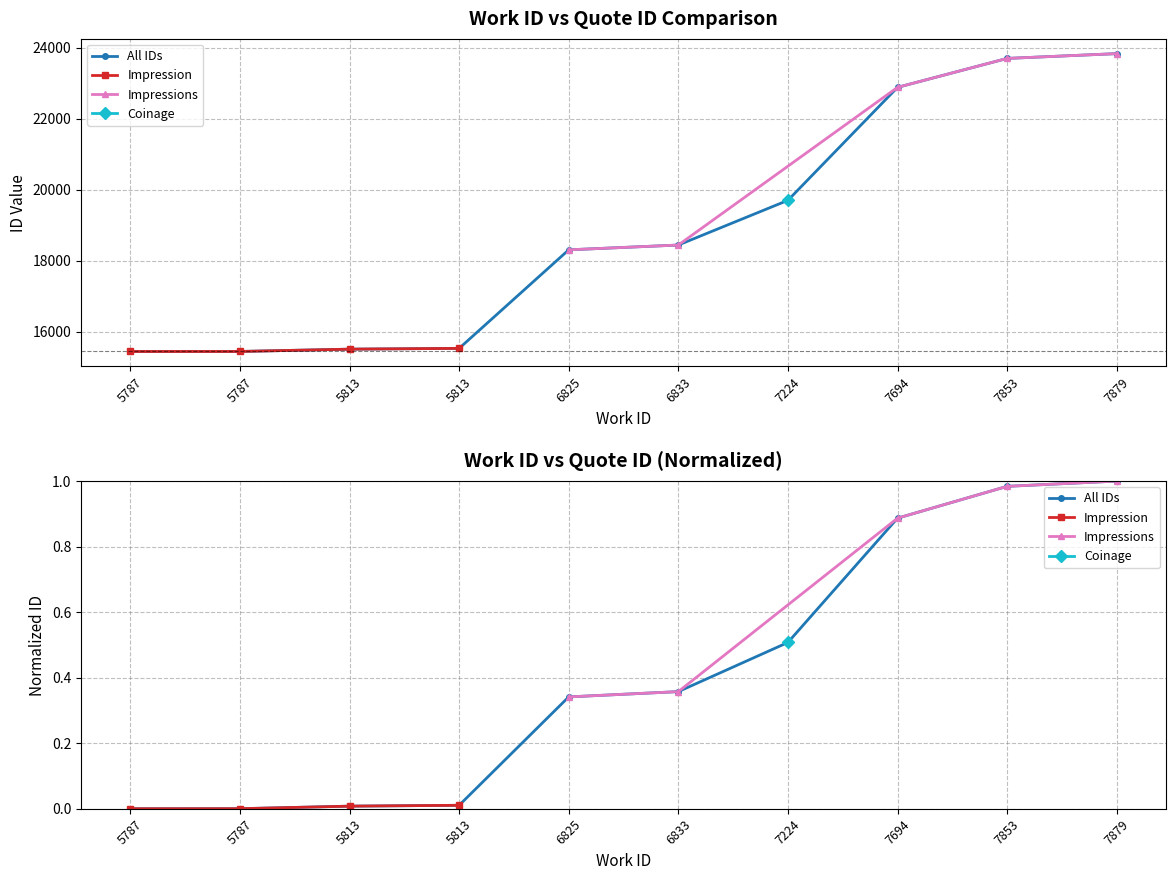

Reading left to right, list all the values displayed in this chart.

5787=15441	5787=15442	5813=15507	5813=15529	6825=18304	6833=18439	7224=19698	7694=22879	7853=23694	7879=23829